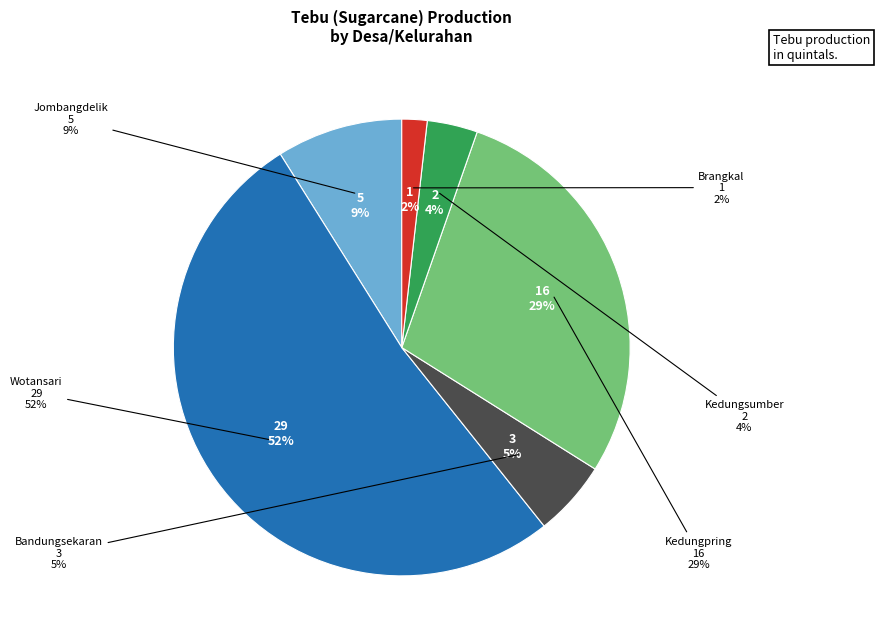

Count the number of slices in the pie.

6